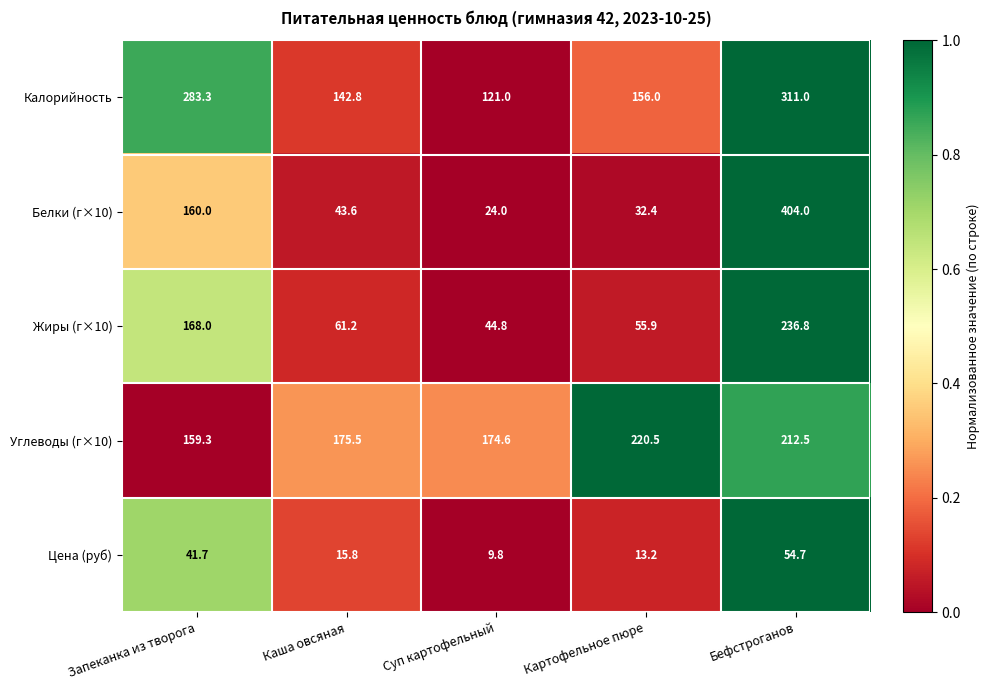

Which series has the widest spread of values?

Белки (г×10)